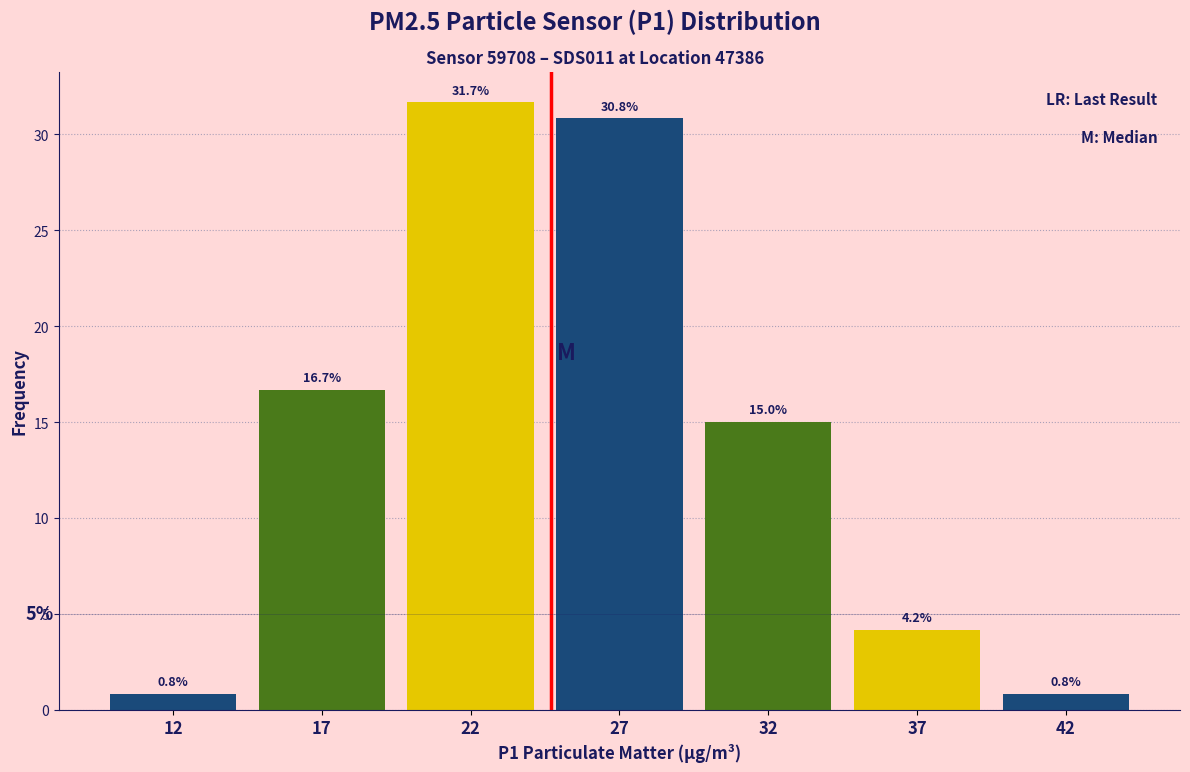

Reading right to left, extract all data points from this chart.

0.8	4.2	15.0	30.8	31.7	16.7	0.8